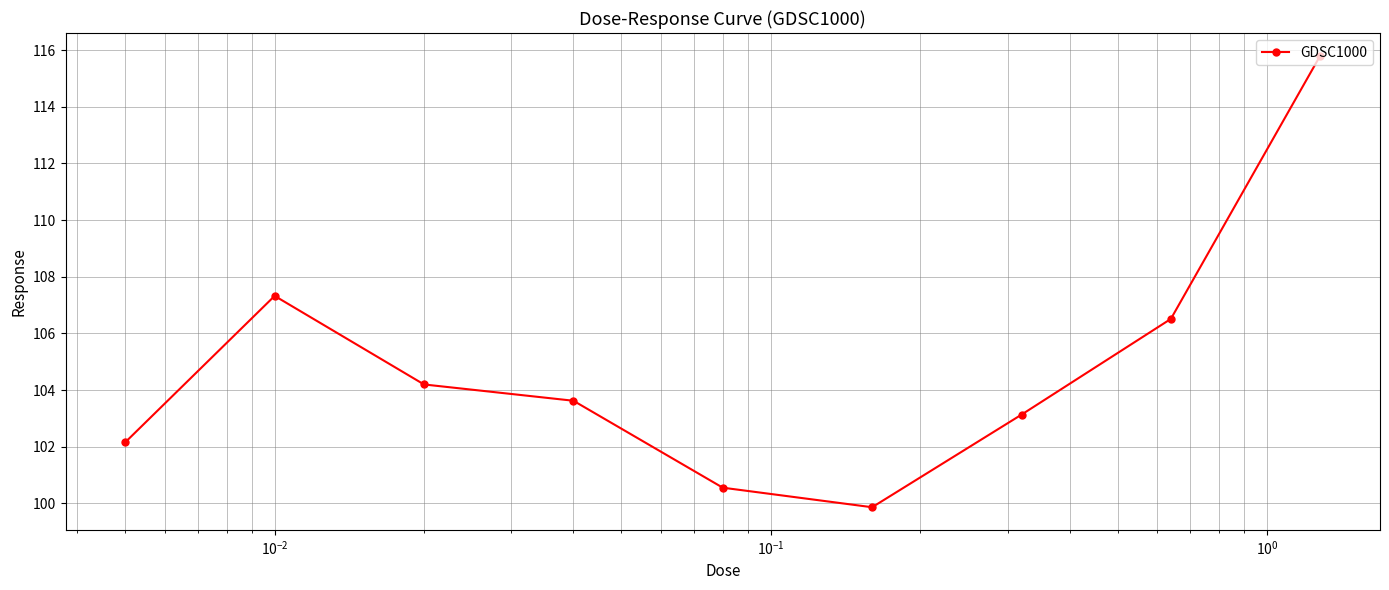

What is the difference between the maximum and minimum values?

15.9